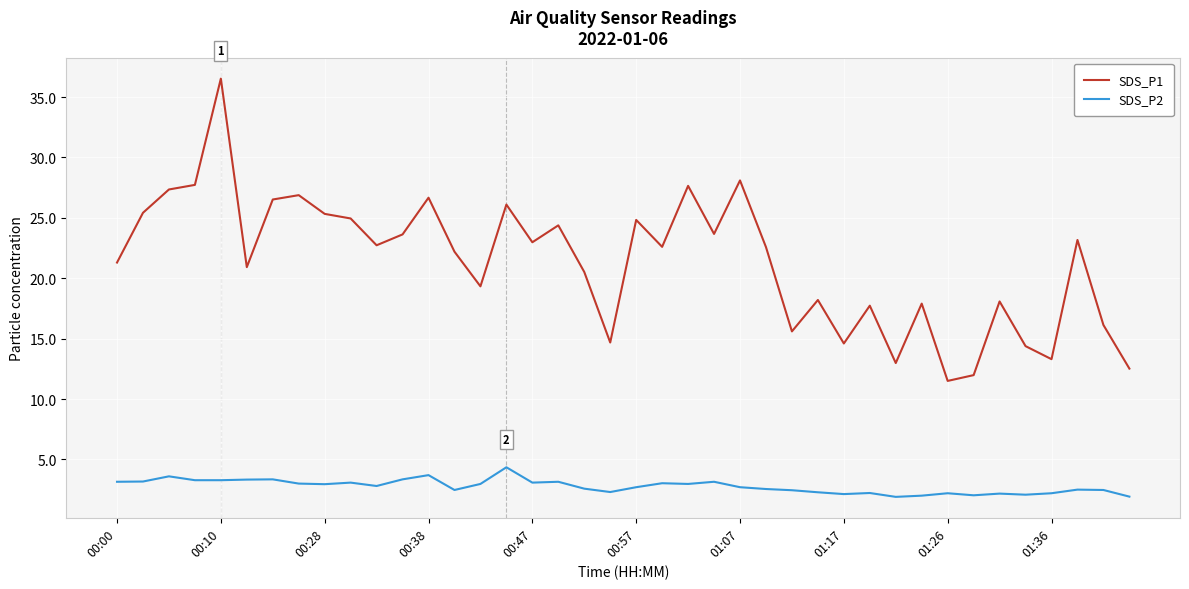

Does the chart display data point markers on the line(s)?

No